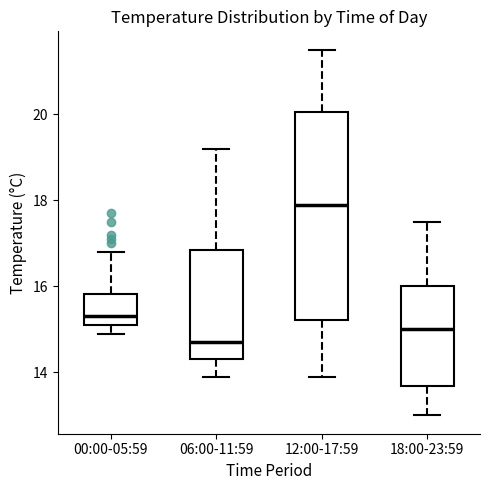

Reading left to right, transcribe this box plot: for each box, give where its median line is, the range the box spans, and where its two whiskers end, as read against the y-axis. The values are not printed on the chart, so give them approximately, as read against the axis.

00:00-05:59: median 15.4, box 15.2 to 15.8, whiskers 15.0 to 16.8
06:00-11:59: median 14.8, box 14.4 to 16.8, whiskers 14.0 to 19.2
12:00-17:59: median 18.0, box 15.2 to 20.0, whiskers 14.0 to 21.6
18:00-23:59: median 15.0, box 13.6 to 16.0, whiskers 13.0 to 17.6